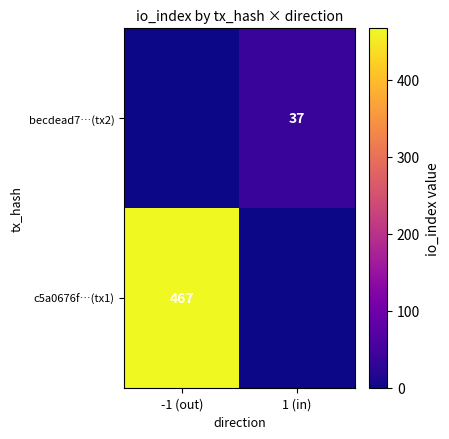

The value of c5a0676f…(tx1) at -1 (out) is 818. True or false?

False